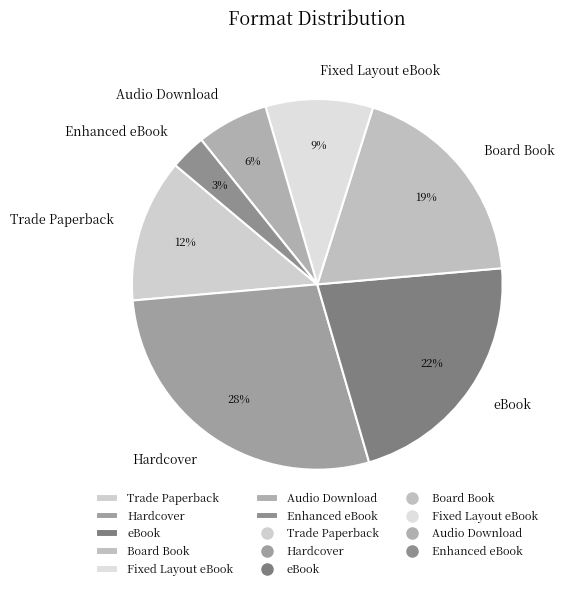

Count the number of slices in the pie.

7